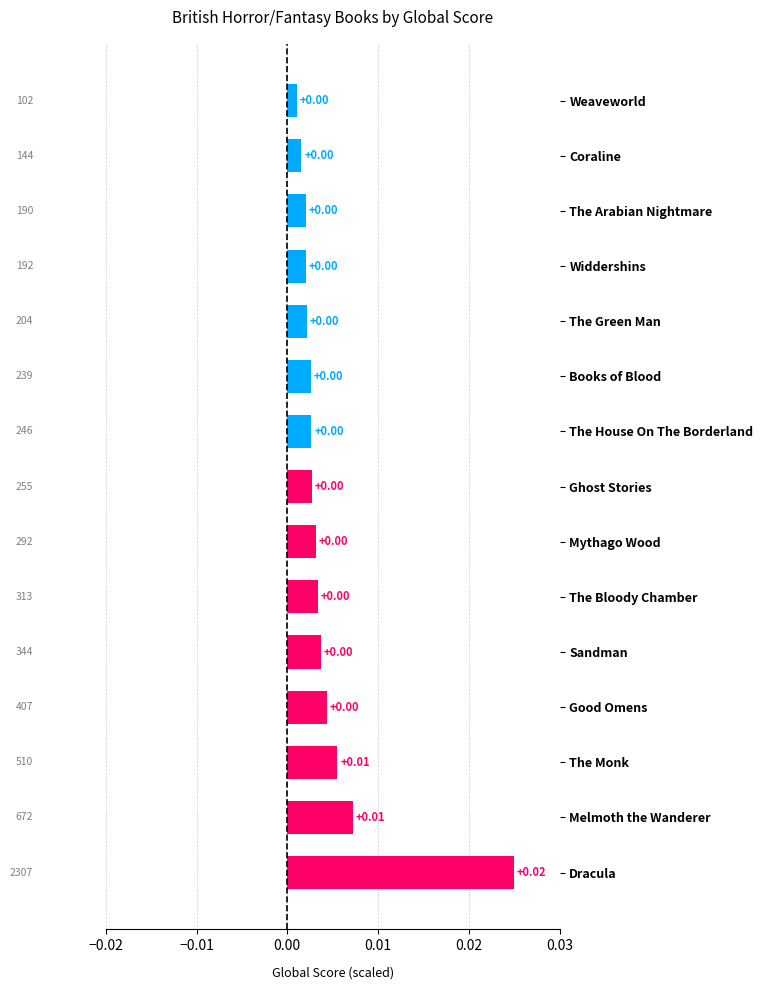

At which category does the chart reach its peak across all series?

Dracula